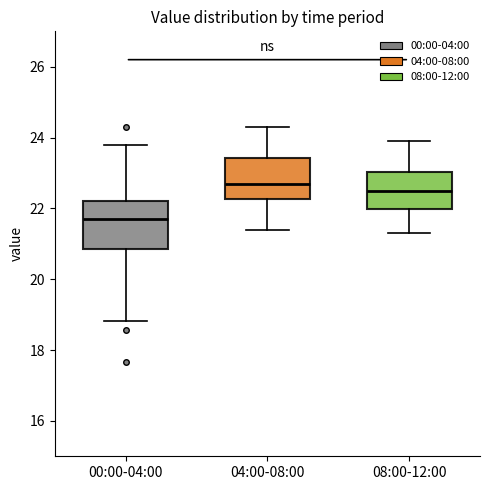

Where is the upper edge of the box for 04:00-08:00 on the y-axis? The values are not printed on the chart, so give them approximately, as read against the axis.

23.4